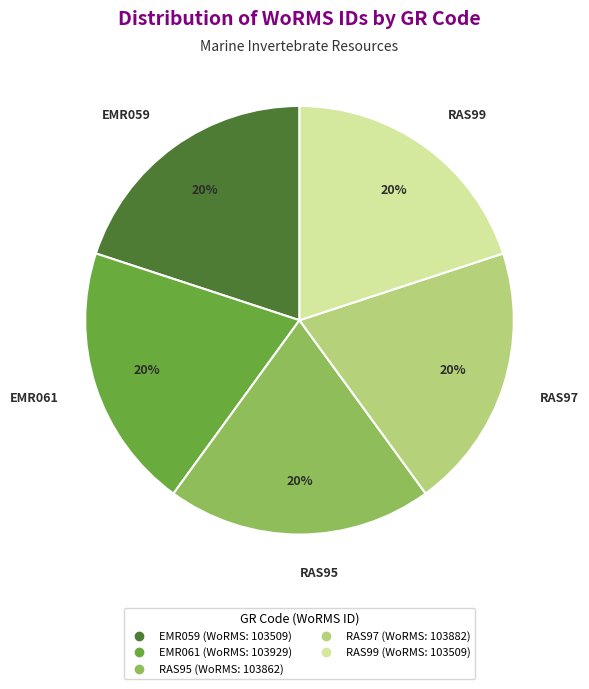

Do EMR061 and RAS97 together represent more than half of the pie?

No